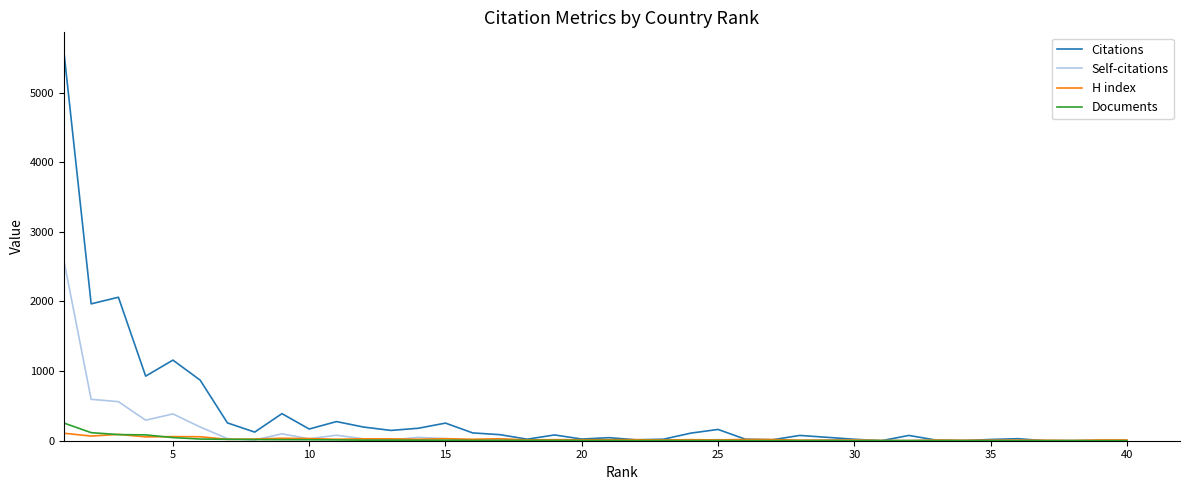

What is the highest value of the Citations series?

5587